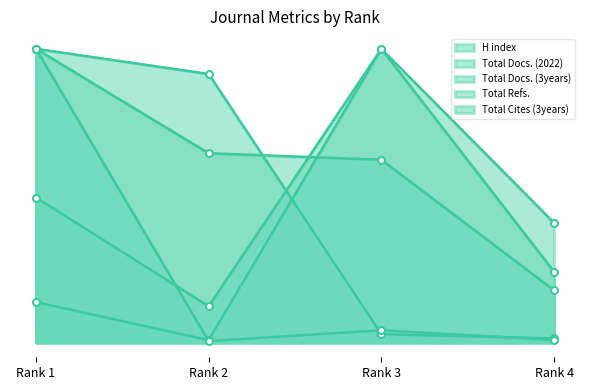

Reading left to right, what are all the values shown in this chart?

H index: Rank 1=100.0	Rank 2=91.4	Rank 3=2.9	Rank 4=1.4
Total Docs. (2022): Rank 1=100.0	Rank 2=64.4	Rank 3=62.2	Rank 4=17.8
Total Docs. (3years): Rank 1=49.4	Rank 2=12.3	Rank 3=100.0	Rank 4=40.7
Total Refs.: Rank 1=13.8	Rank 2=0.8	Rank 3=100.0	Rank 4=24.1
Total Cites (3years): Rank 1=100.0	Rank 2=0.5	Rank 3=4.2	Rank 4=0.9